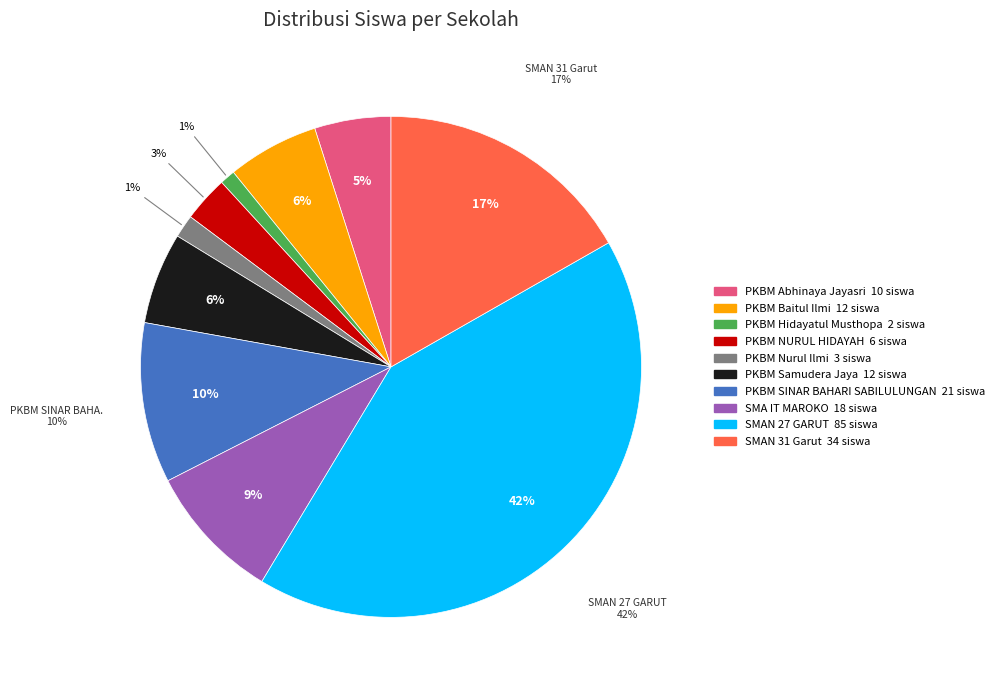

Rank the categories by value from lowest to highest.

PKBM Hidayatul Musthopa, PKBM Nurul Ilmi, PKBM NURUL HIDAYAH, PKBM Abhinaya Jayasri, PKBM Baitul Ilmi, PKBM Samudera Jaya, SMA IT MAROKO, PKBM SINAR BAHARI SABILULUNGAN, SMAN 31 Garut, SMAN 27 GARUT